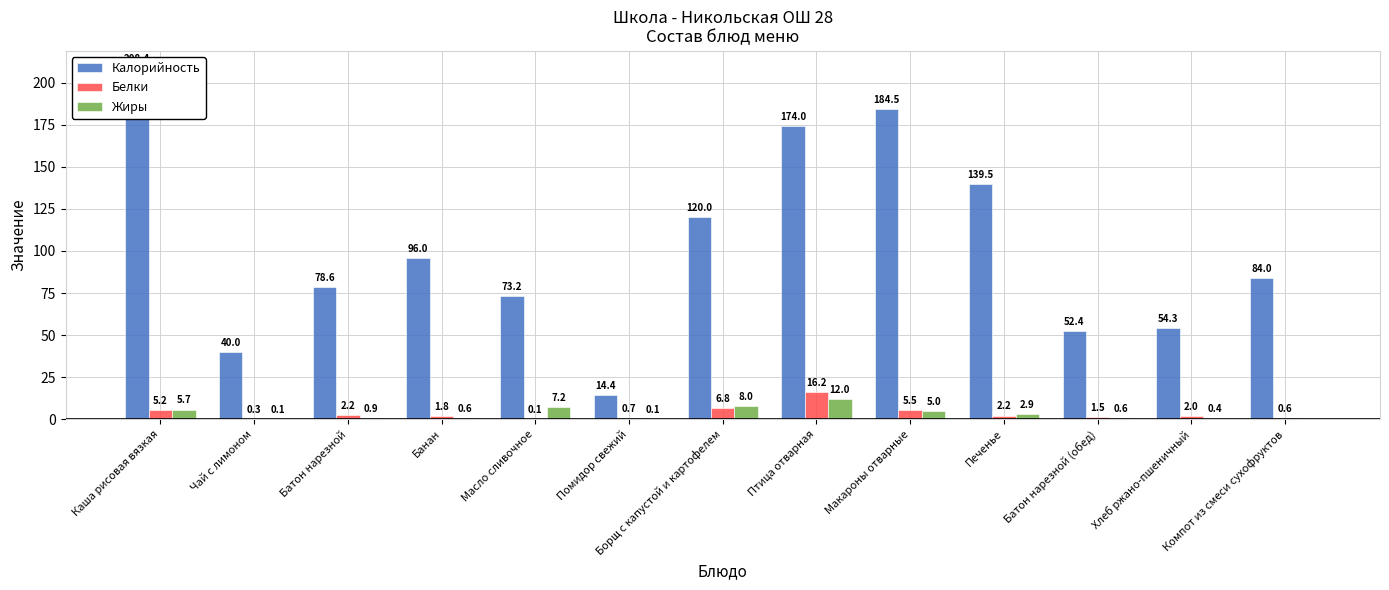

Is the value of Белки at Батон нарезной greater than the value of Калорийность at Печенье?

No